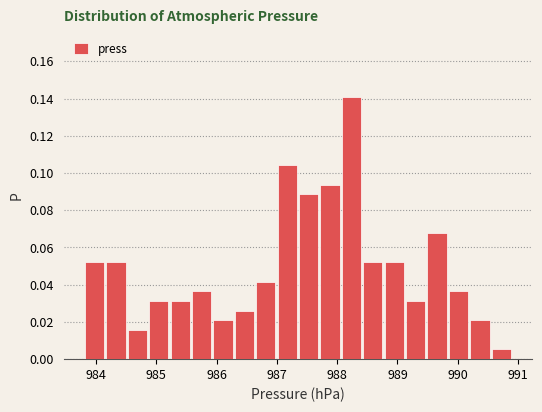

Read against the x-axis, roughly where is the centre of the tallest bar?

988.2